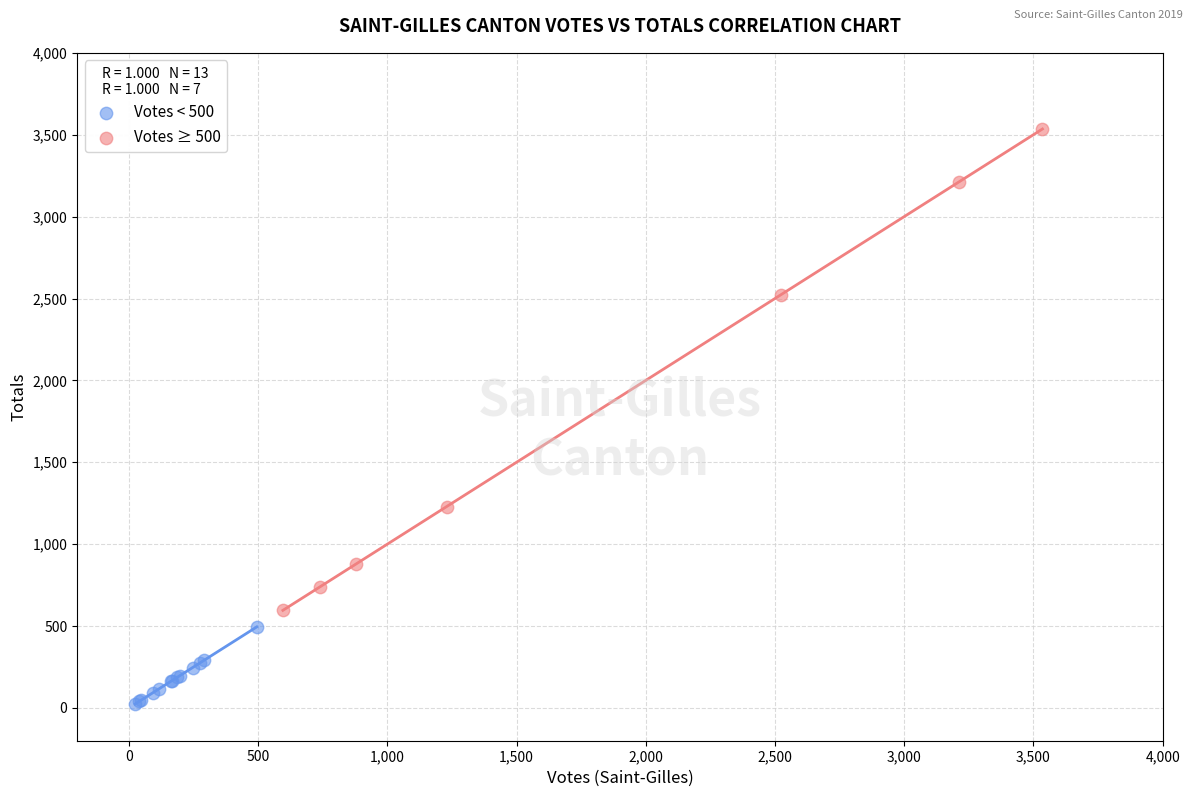

Which series reaches the maximum Y coordinate?

Votes ≥ 500